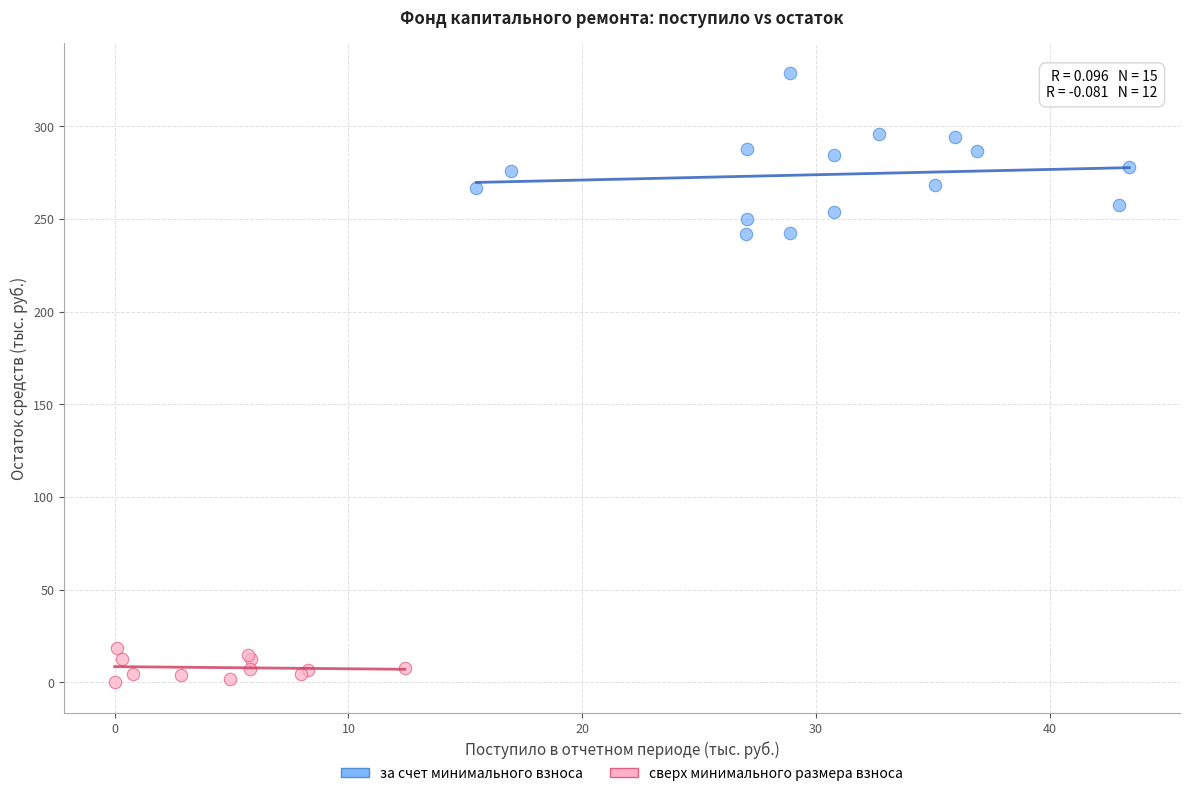

Which series reaches the minimum Y coordinate?

сверх минимального размера взноса